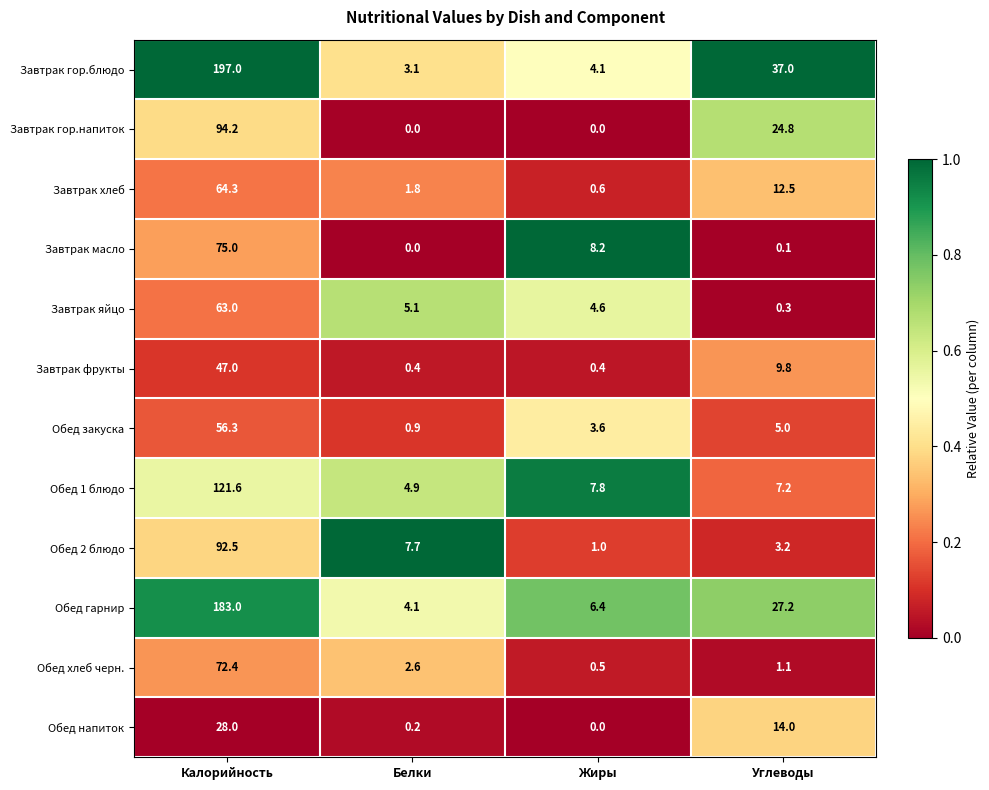

Which series has the largest range (max minus min)?

Завтрак гор.блюдо